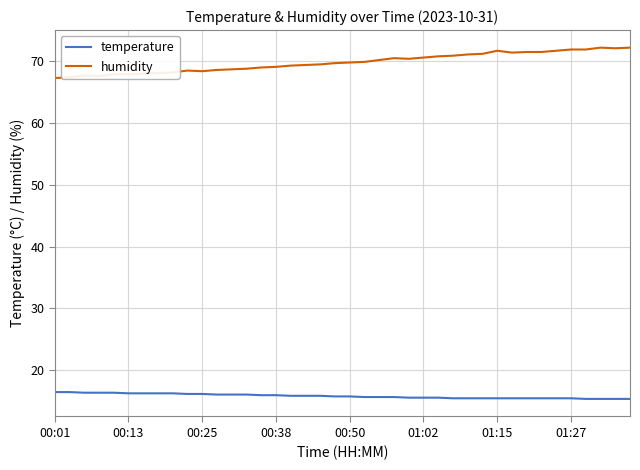

Does the chart have visible grid lines?

Yes